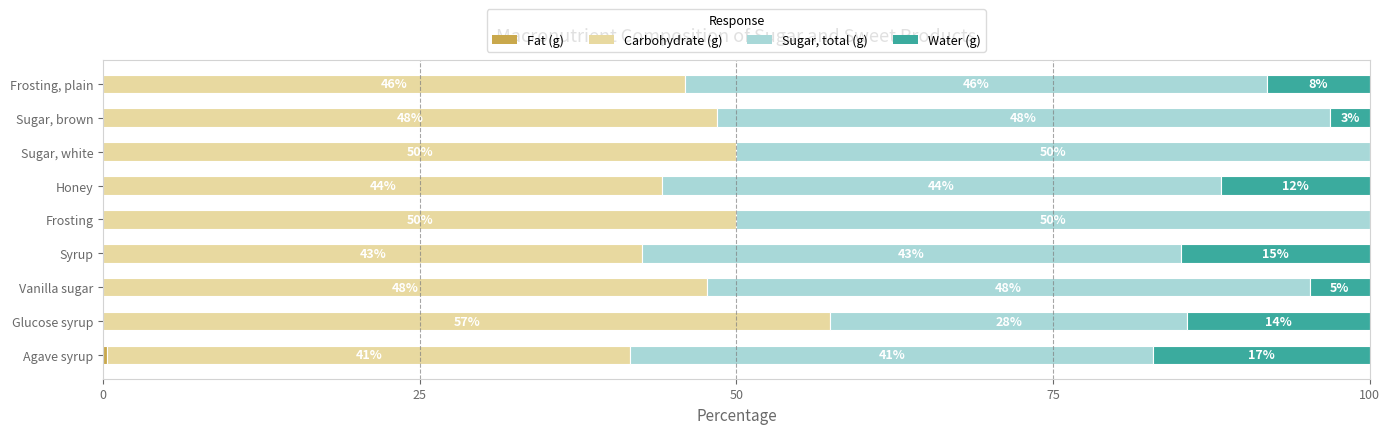

How many bars are there in total?

36